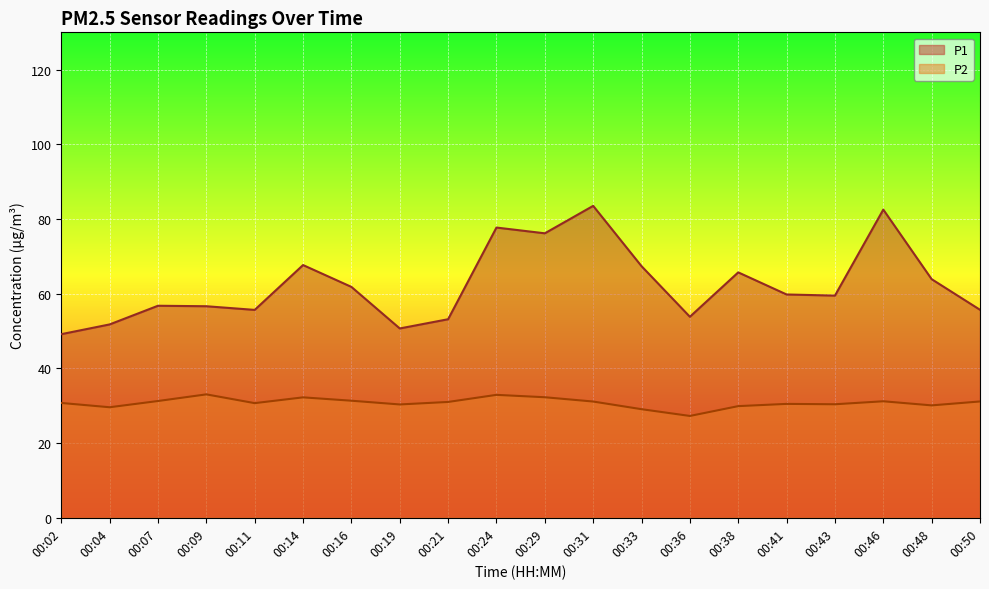

What value does the P1 series have at 00:07?

56.8